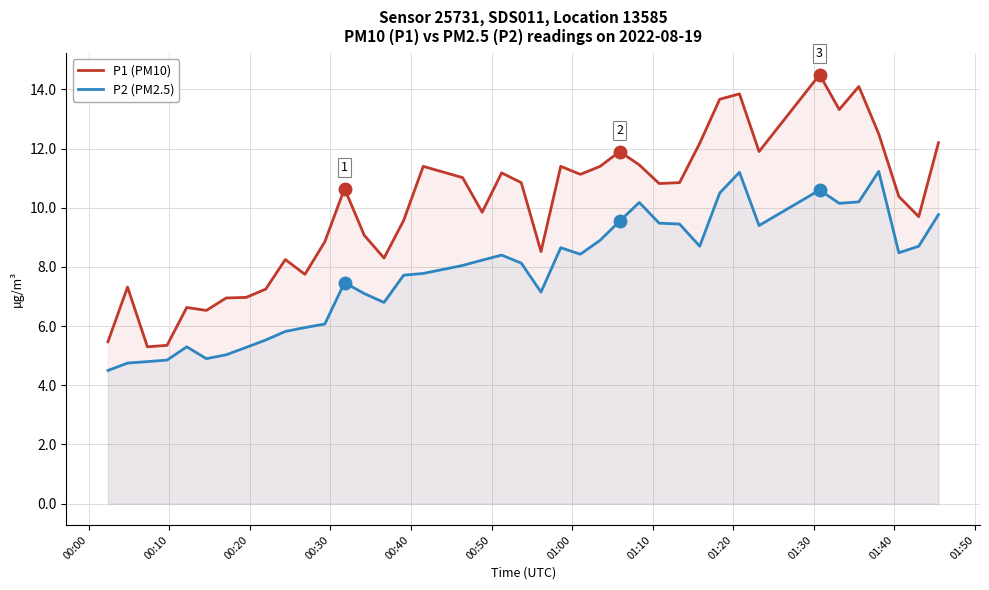

What is the average value of the P2 (PM2.5) series?

7.8